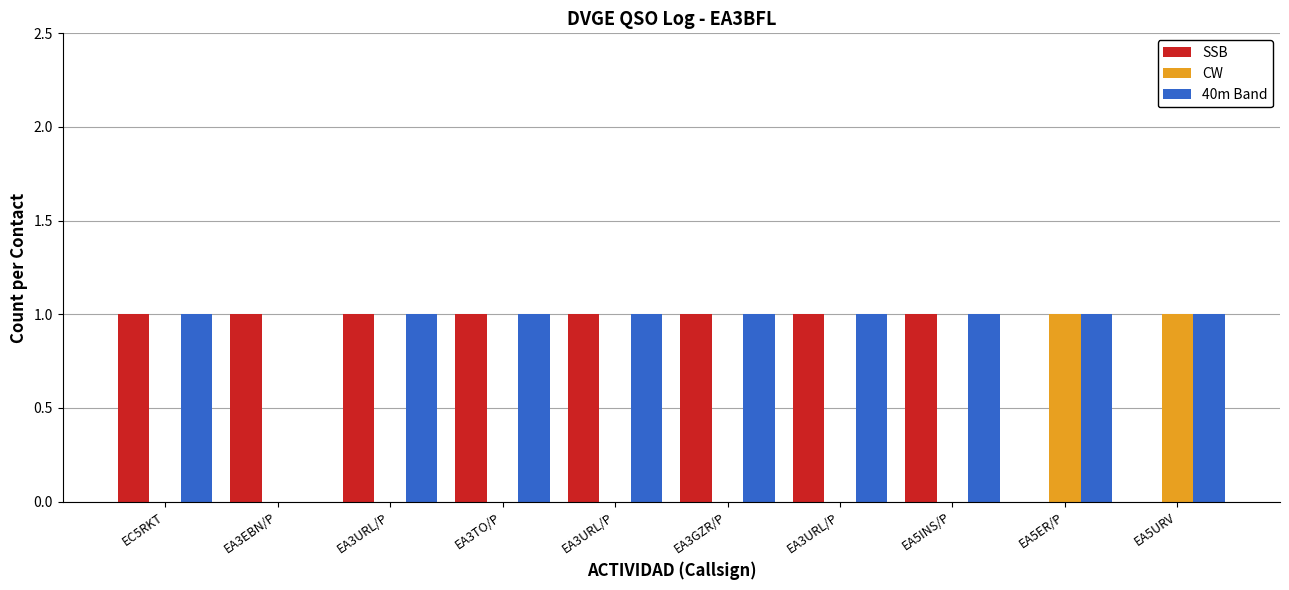

What is the label of the 10th bar from the left?

EA5URV